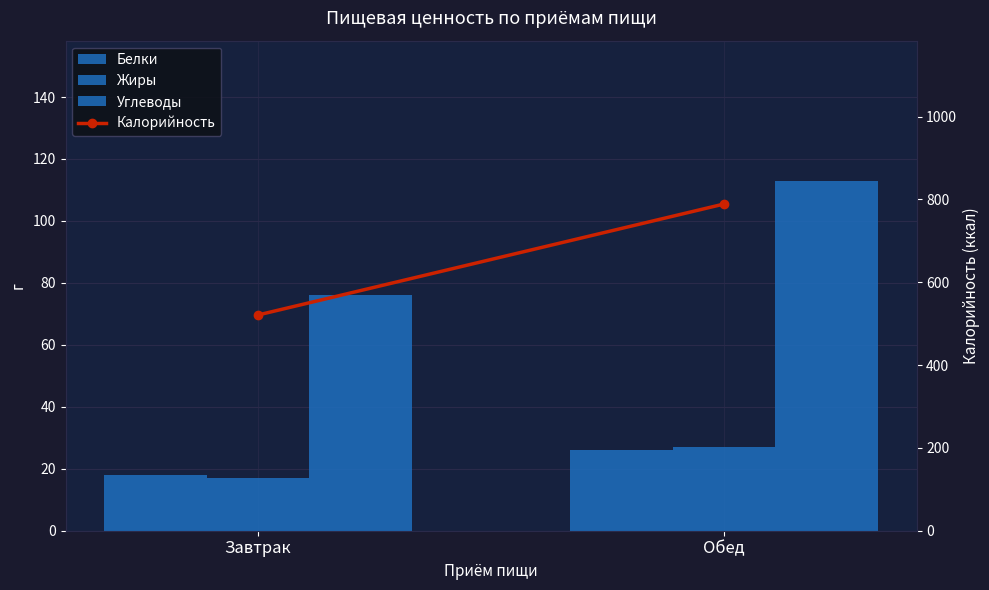

Between Завтрак and Обед, which series saw the biggest shift?

Калорийность